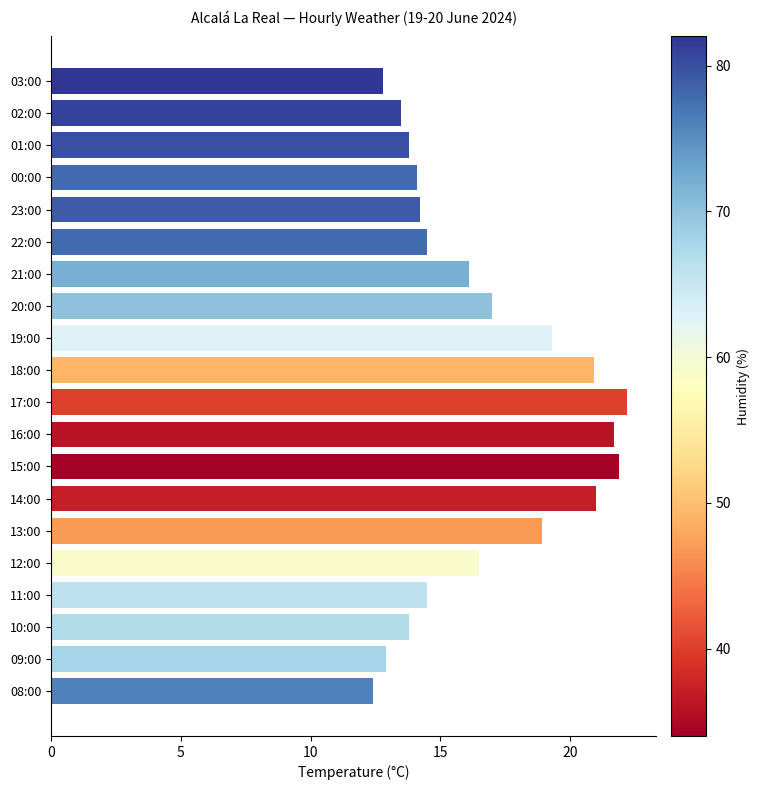

What is the change in value from 15:00 to 13:00?

-3.0